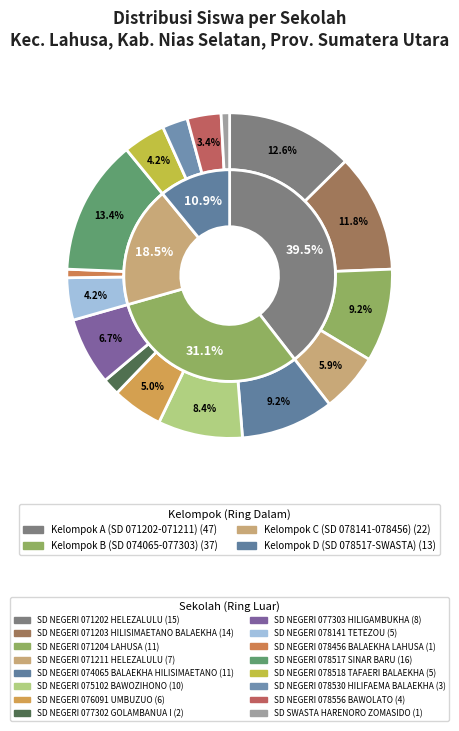

True or false: SD NEGERI 071211 HELEZALULU accounts for 6% of the total.

True